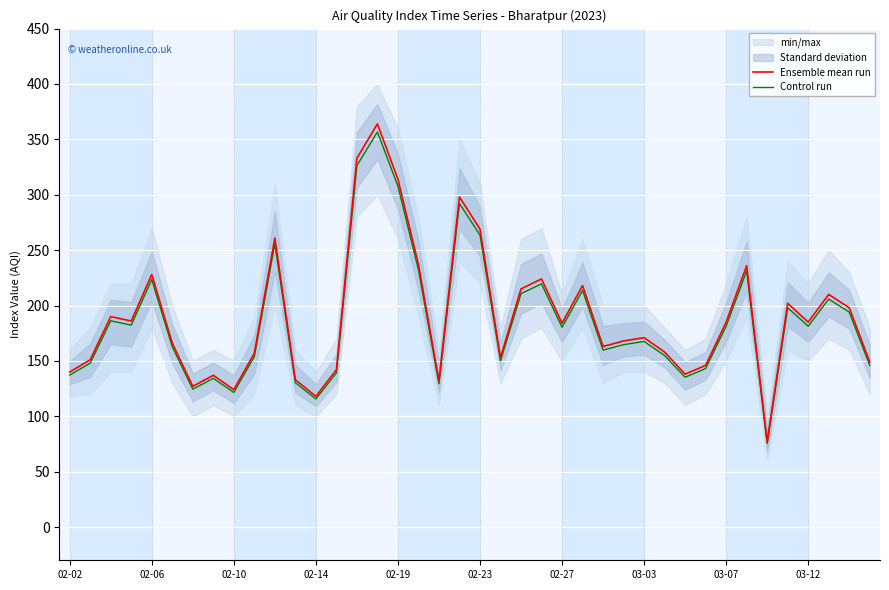

What is the maximum value for Control run?

356.7